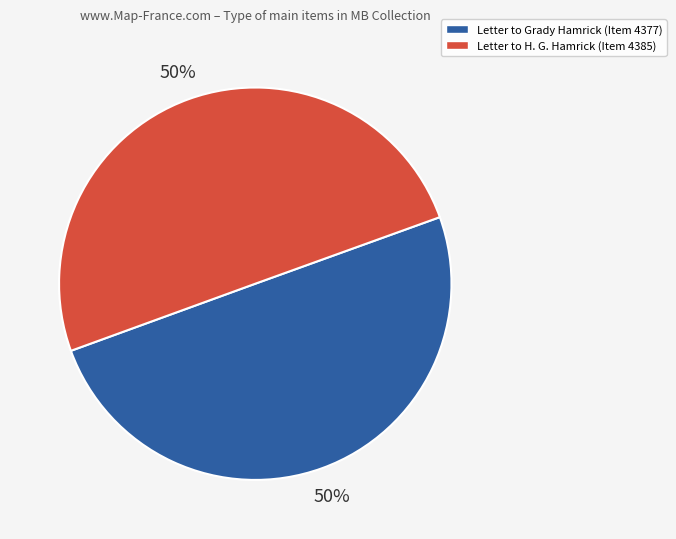

To the nearest percent, what is the average slice percentage?

50%